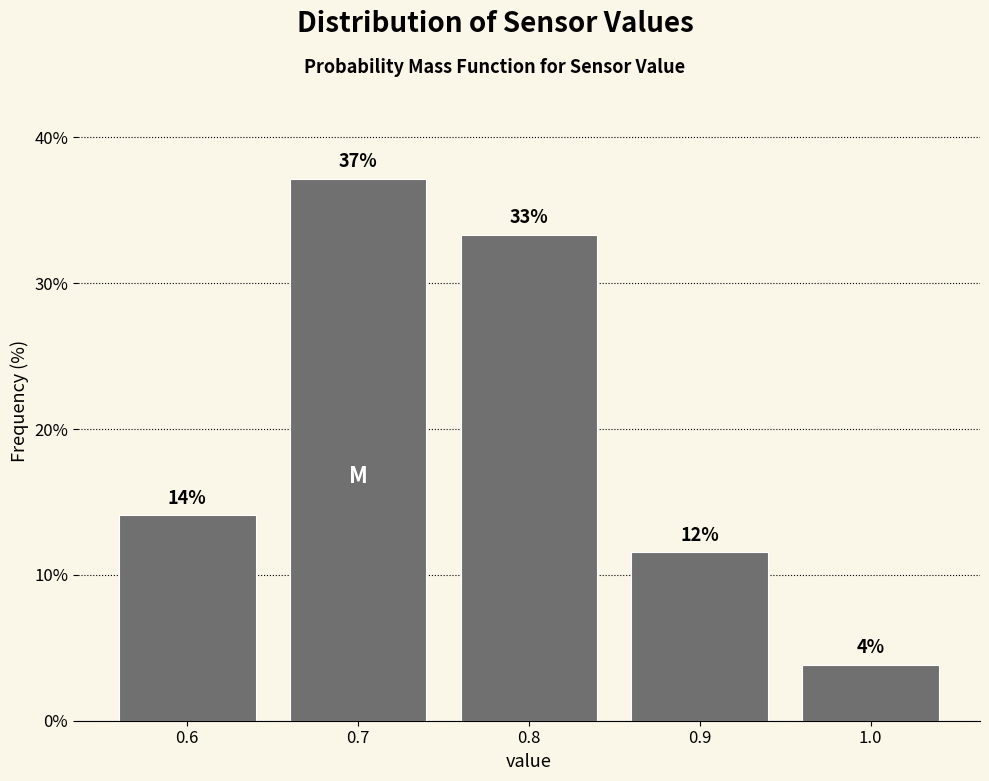

How many bars are there in total?

5